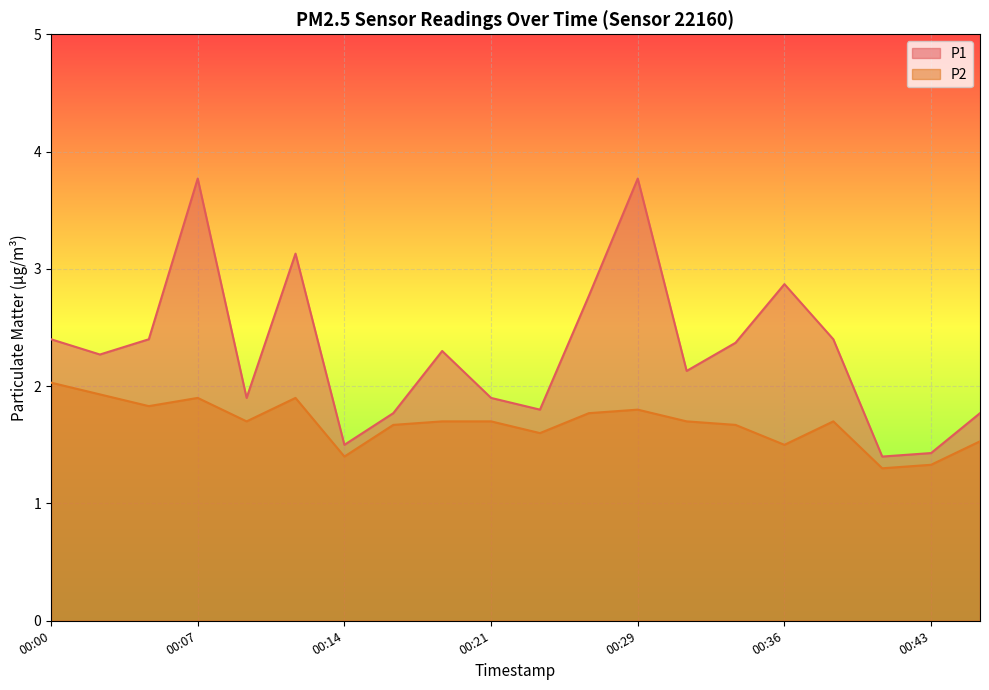

True or false: P2 has more than 2 points higher than both neighbors.

True